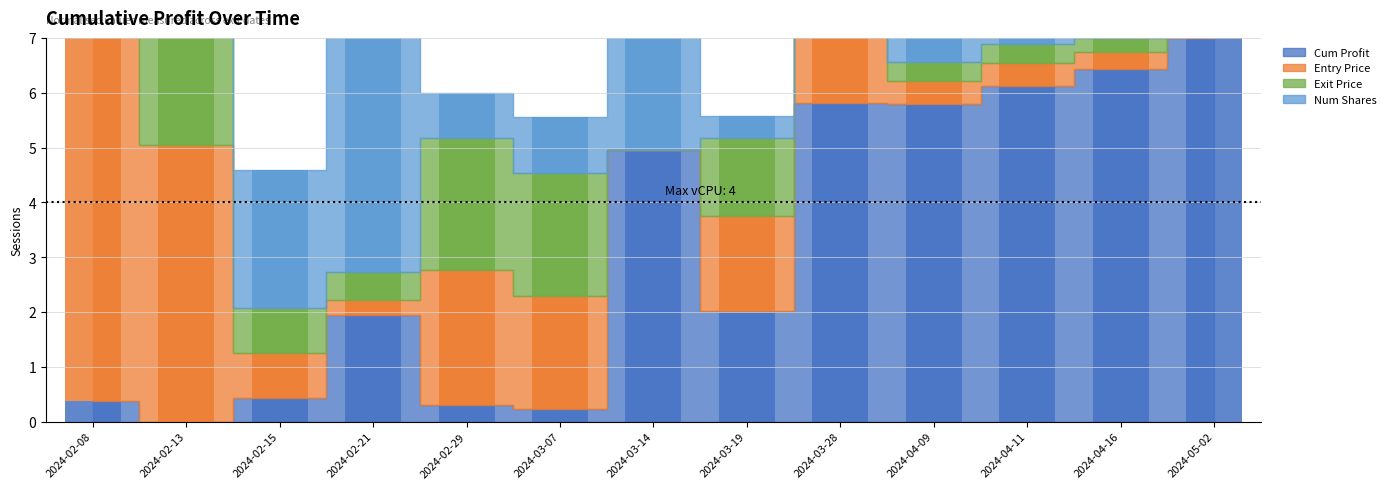

Reading left to right, list all the values displayed in this chart.

Cum Profit: 2024-02-08=0.4	2024-02-13=0.0	2024-02-15=0.4	2024-02-21=1.9	2024-02-29=0.3	2024-03-07=0.2	2024-03-14=4.9	2024-03-19=2.0	2024-03-28=5.8	2024-04-09=5.8	2024-04-11=6.1	2024-04-16=6.4	2024-05-02=7.0
Entry Price: 2024-02-08=7.0	2024-02-13=5.1	2024-02-15=0.8	2024-02-21=0.3	2024-02-29=2.4	2024-03-07=2.1	2024-03-14=0.0	2024-03-19=1.7	2024-03-28=1.5	2024-04-09=0.4	2024-04-11=0.4	2024-04-16=0.3	2024-05-02=2.7
Exit Price: 2024-02-08=7.0	2024-02-13=5.6	2024-02-15=0.8	2024-02-21=0.5	2024-02-29=2.4	2024-03-07=2.3	2024-03-14=0.0	2024-03-19=1.4	2024-03-28=1.5	2024-04-09=0.4	2024-04-11=0.3	2024-04-16=0.3	2024-05-02=3.3
Num Shares: 2024-02-08=0.0	2024-02-13=0.2	2024-02-15=2.5	2024-02-21=4.5	2024-02-29=0.8	2024-03-07=1.0	2024-03-14=7.0	2024-03-19=0.4	2024-03-28=1.5	2024-04-09=3.8	2024-04-11=3.7	2024-04-16=4.3	2024-05-02=0.7